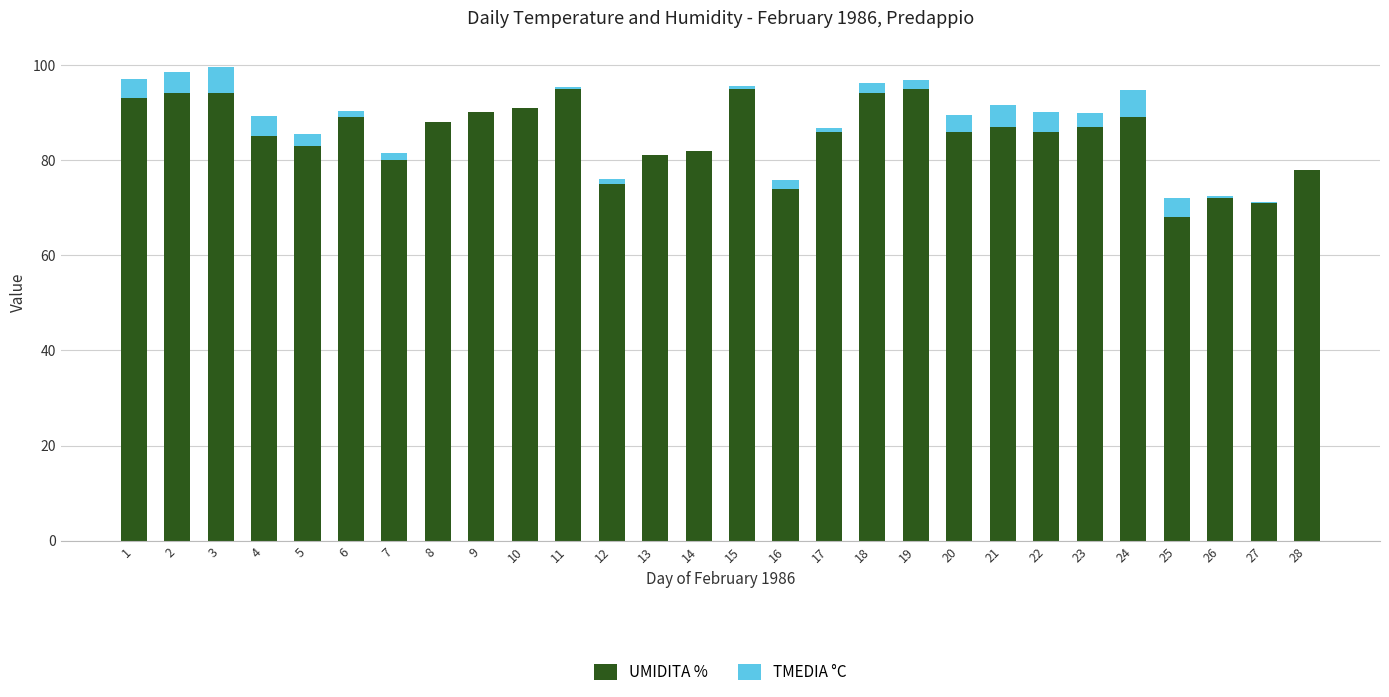

What are all the series names shown in the legend?

UMIDITA %, TMEDIA °C